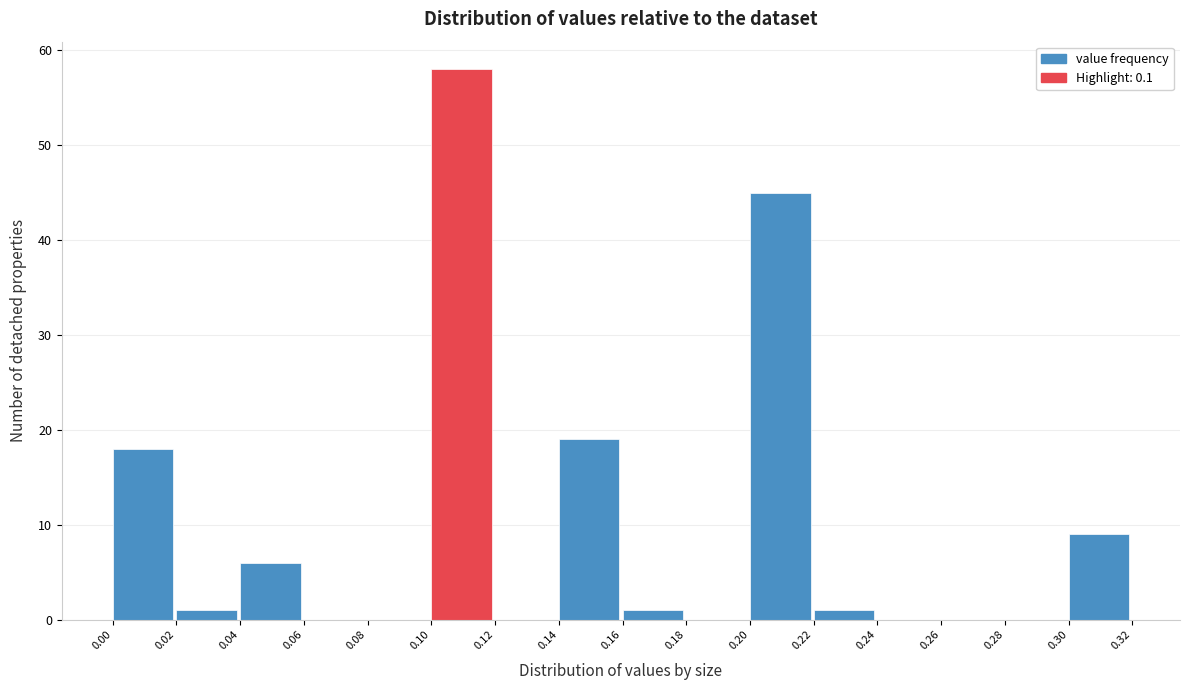

How tall is the bar that spans 0.14 to 0.16 on the x-axis? The values are not printed on the chart, so give them approximately, as read against the axis.

19